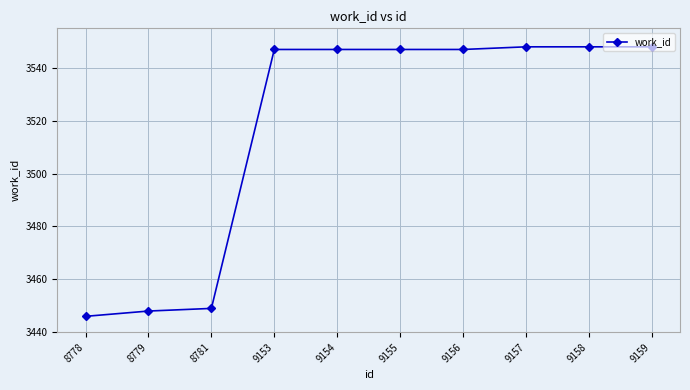

What is the difference between the values at 8781 and 9157?

99